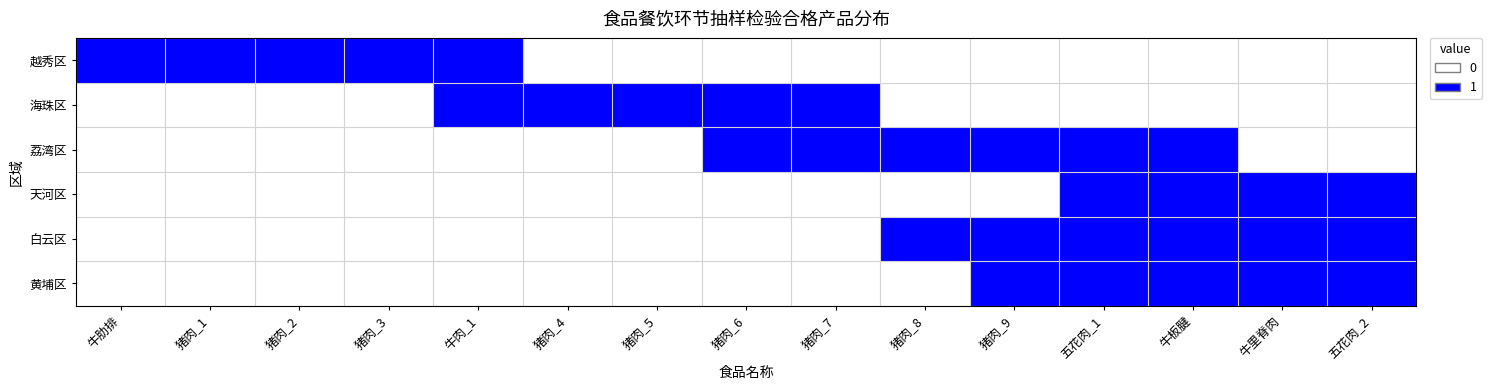

Which series has the widest spread of values?

越秀区